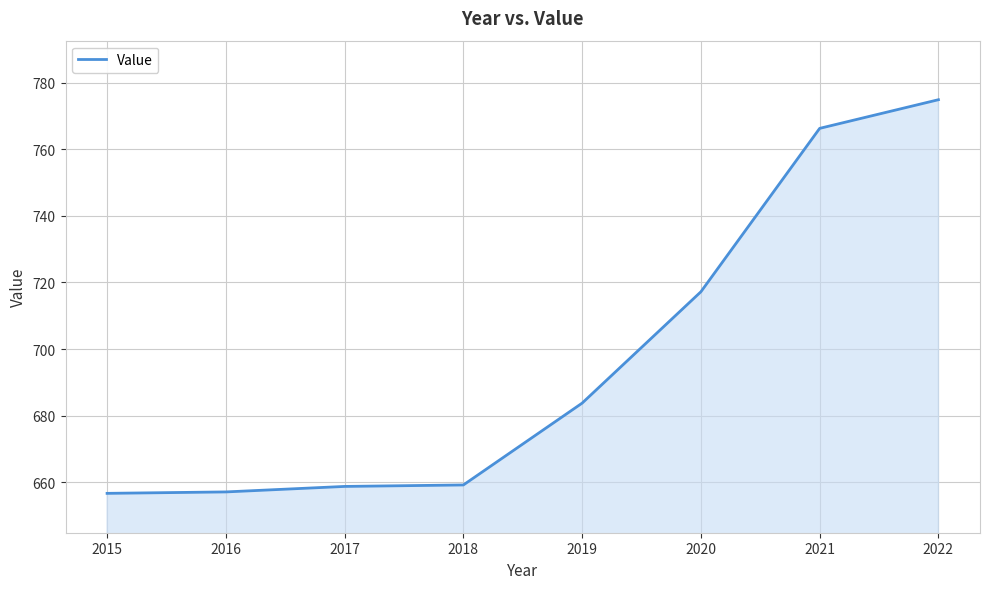

What is the difference between the values at 2020 and 2015?

60.5